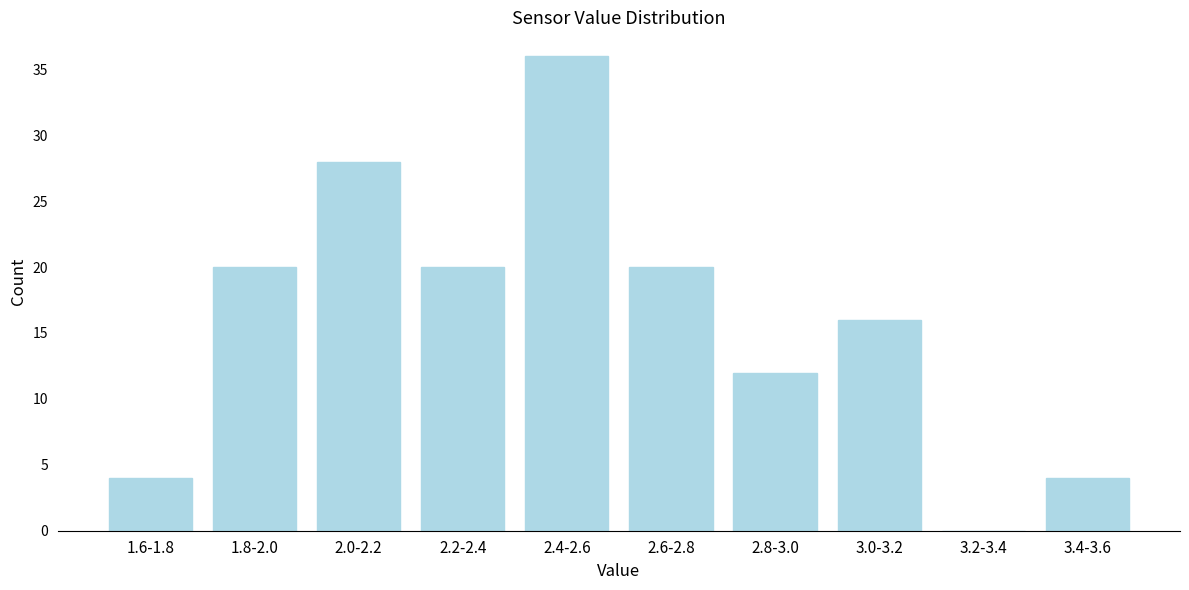

Reading left to right, list all the values displayed in this chart.

1.6-1.8=4	1.8-2.0=20	2.0-2.2=28	2.2-2.4=20	2.4-2.6=36	2.6-2.8=20	2.8-3.0=12	3.0-3.2=16	3.2-3.4=0	3.4-3.6=4